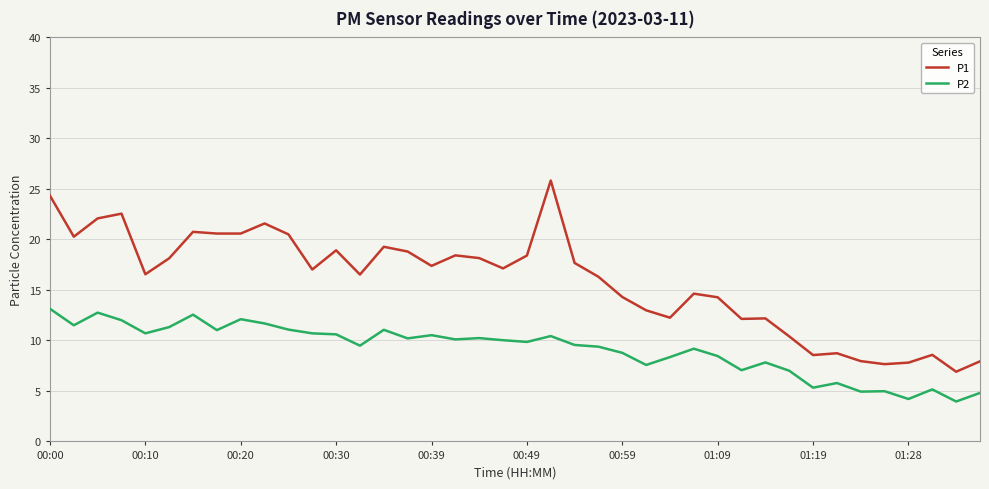

Which series has the largest total across all categories?

P1